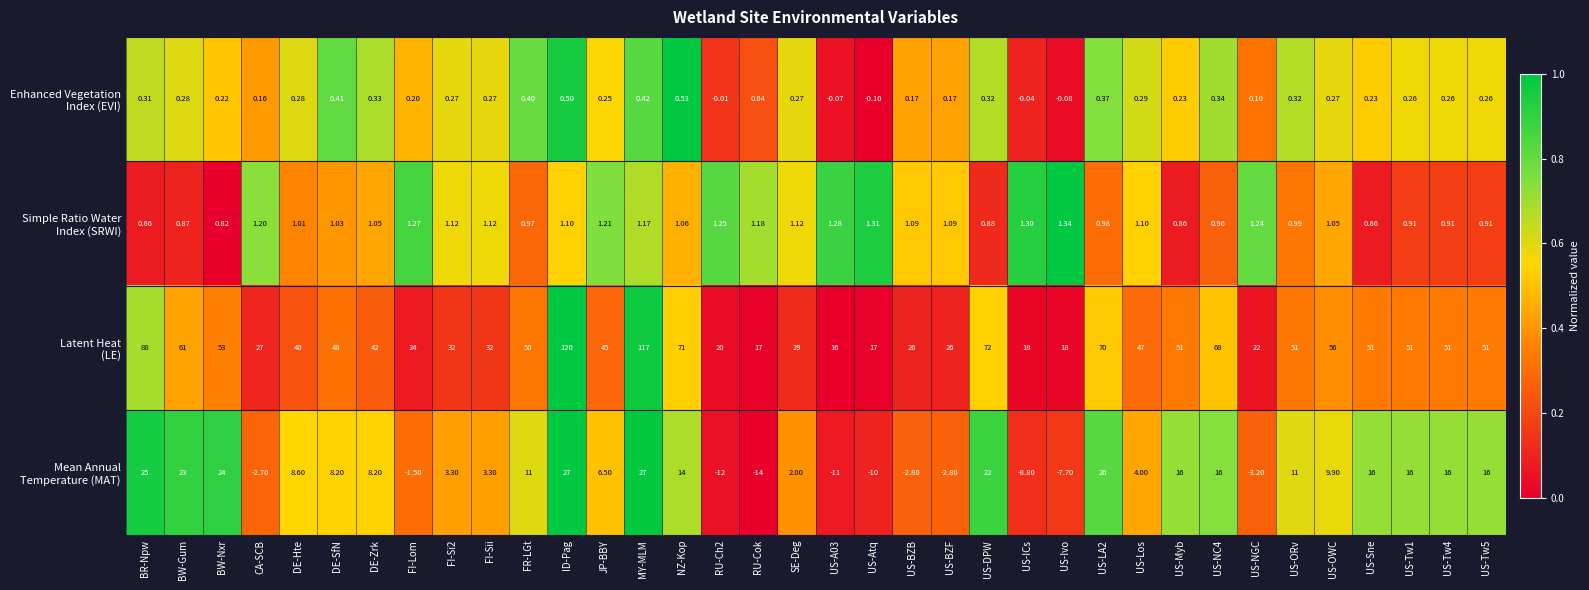

Which label corresponds to the smallest value in the chart?

RU-Cok